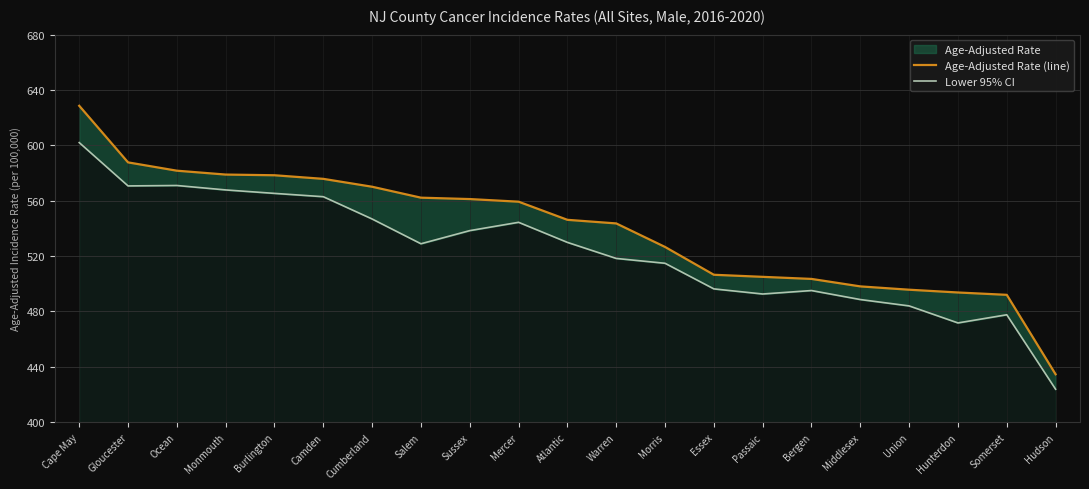

True or false: Age-Adjusted Rate (line) has a value of 562.2 at Salem.

True